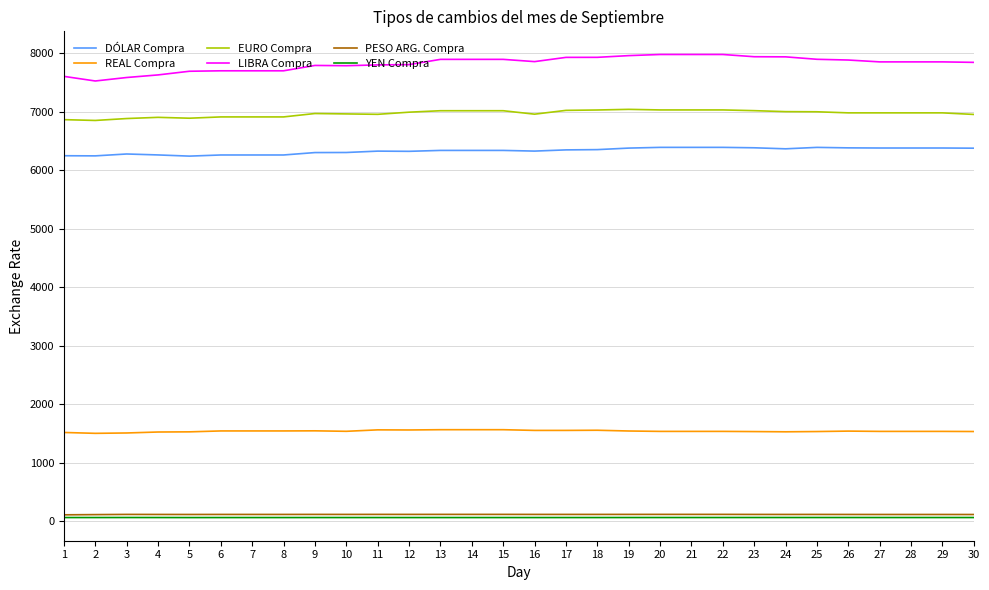

How many lines are shown in the chart?

6